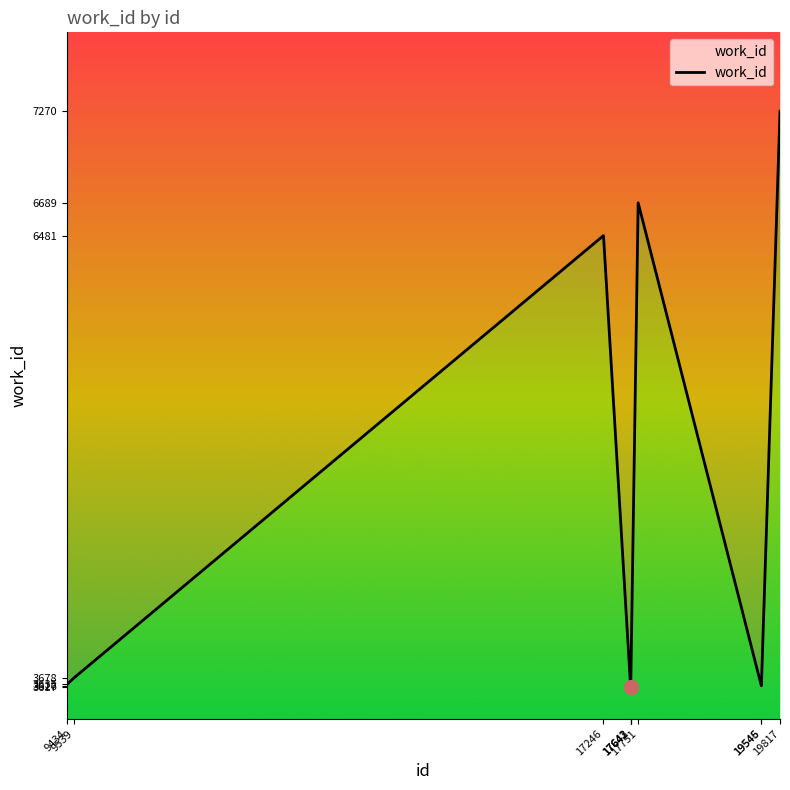

What is the difference between the maximum and minimum values?

3653